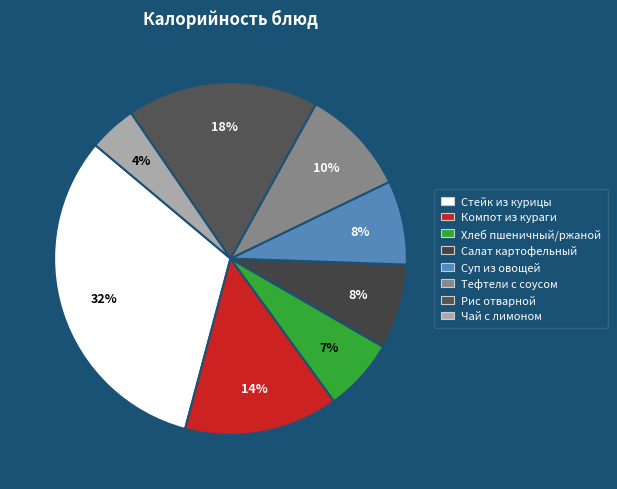

How many slices are in this pie chart?

8